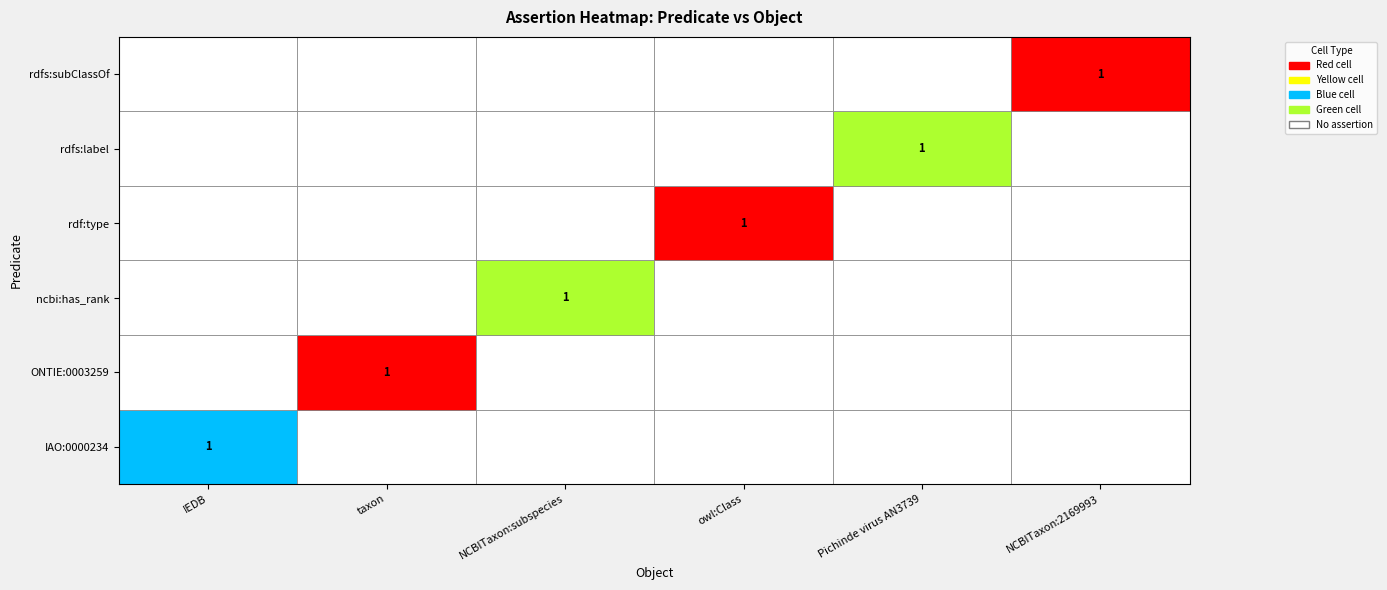

Reading left to right, list all the values displayed in this chart.

IAO:0000234: IAO:0000234=1	ONTIE:0003259=0	ncbi:has_rank=0	rdf:type=0	rdfs:label=0	rdfs:subClassOf=0
ONTIE:0003259: IAO:0000234=0	ONTIE:0003259=1	ncbi:has_rank=0	rdf:type=0	rdfs:label=0	rdfs:subClassOf=0
ncbi:has_rank: IAO:0000234=0	ONTIE:0003259=0	ncbi:has_rank=1	rdf:type=0	rdfs:label=0	rdfs:subClassOf=0
rdf:type: IAO:0000234=0	ONTIE:0003259=0	ncbi:has_rank=0	rdf:type=1	rdfs:label=0	rdfs:subClassOf=0
rdfs:label: IAO:0000234=0	ONTIE:0003259=0	ncbi:has_rank=0	rdf:type=0	rdfs:label=1	rdfs:subClassOf=0
rdfs:subClassOf: IAO:0000234=0	ONTIE:0003259=0	ncbi:has_rank=0	rdf:type=0	rdfs:label=0	rdfs:subClassOf=1